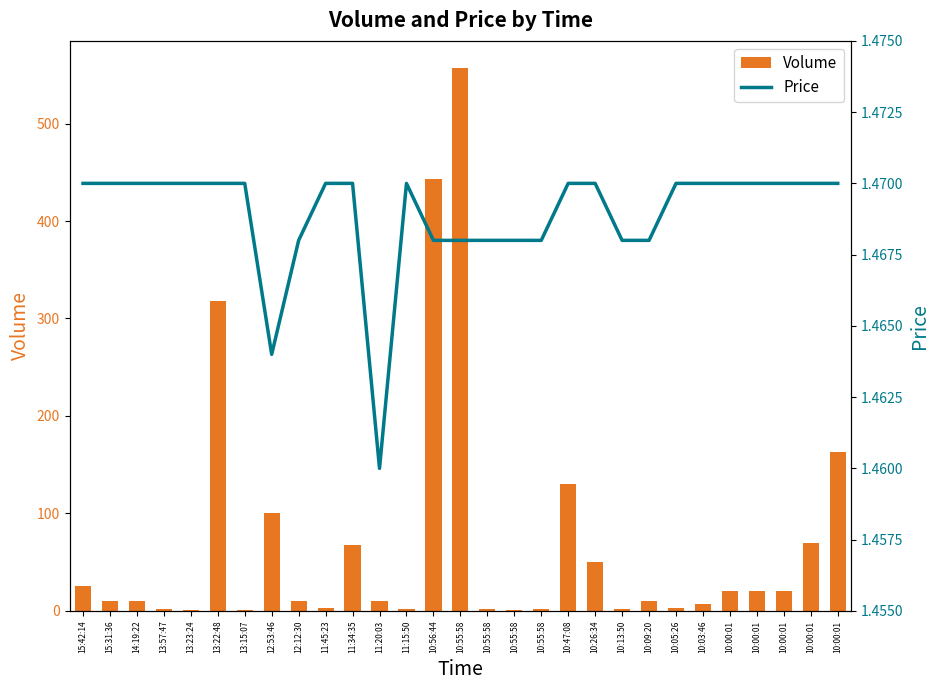

Is the value of Volume at 15:31:36 greater than the value of Price at 13:57:47?

Yes